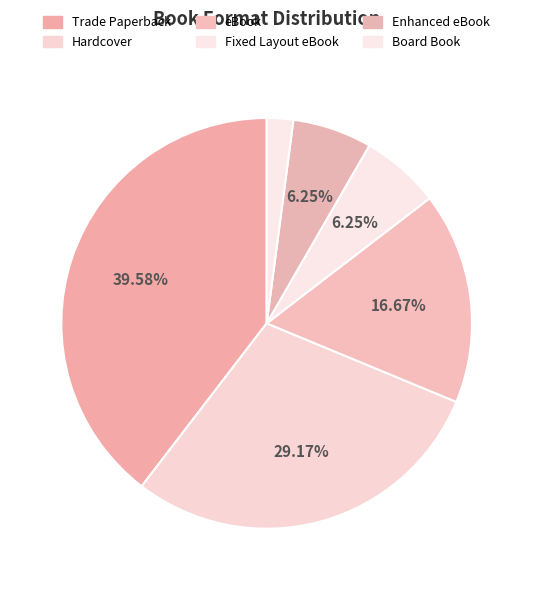

Does eBook represent more than half of the total?

No